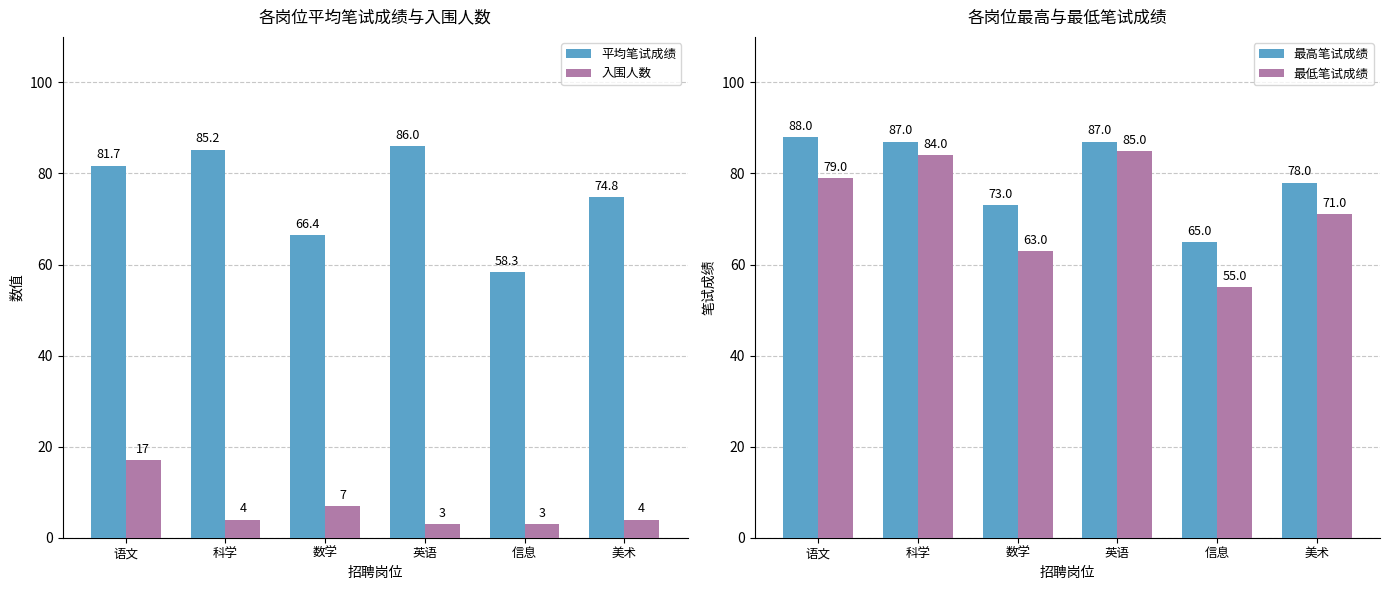

Reading left to right, what are all the values shown in this chart?

平均笔试成绩: 81.7	85.2	66.4	86.0	58.3	74.8
入围人数: 17.0	4.0	7.0	3.0	3.0	4.0
最高笔试成绩: 88.0	87.0	73.0	87.0	65.0	78.0
最低笔试成绩: 79.0	84.0	63.0	85.0	55.0	71.0